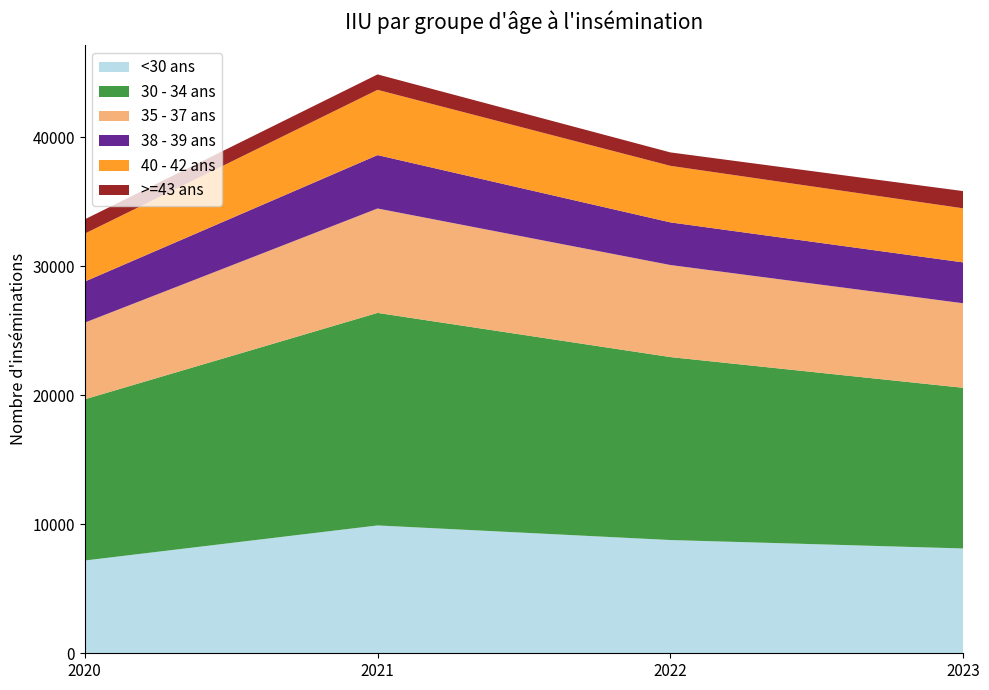

Reading left to right, what are all the values shown in this chart?

<30 ans: 7192	9910	8778	8126
30 - 34 ans: 12496	16475	14183	12453
35 - 37 ans: 5943	8094	7137	6554
38 - 39 ans: 3183	4138	3304	3167
40 - 42 ans: 3717	5059	4384	4191
>=43 ans: 1107	1196	1041	1336